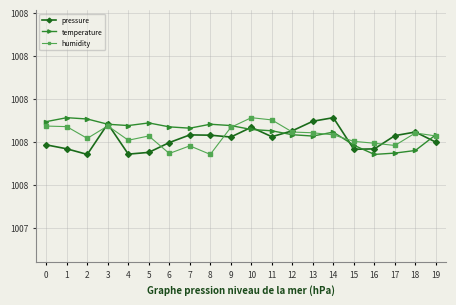

Which has a higher value, 4 or 5?

5